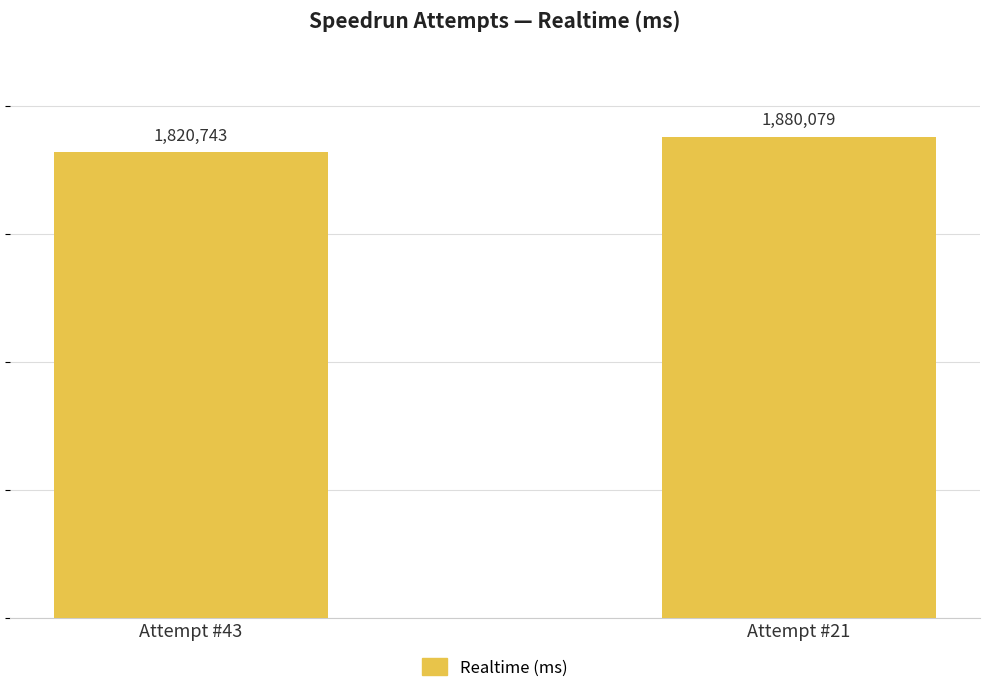

List the labels in order of value, largest first.

Attempt #21, Attempt #43